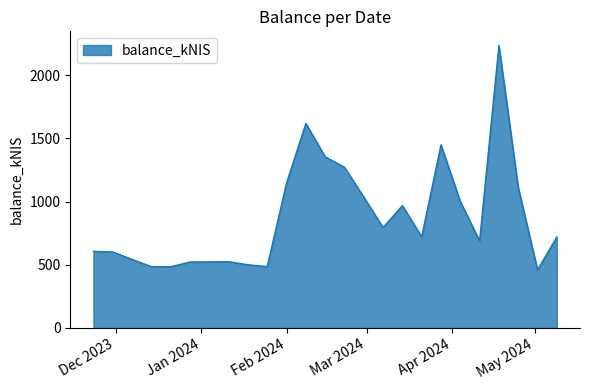

What is the difference between the maximum and minimum values?

1775.6